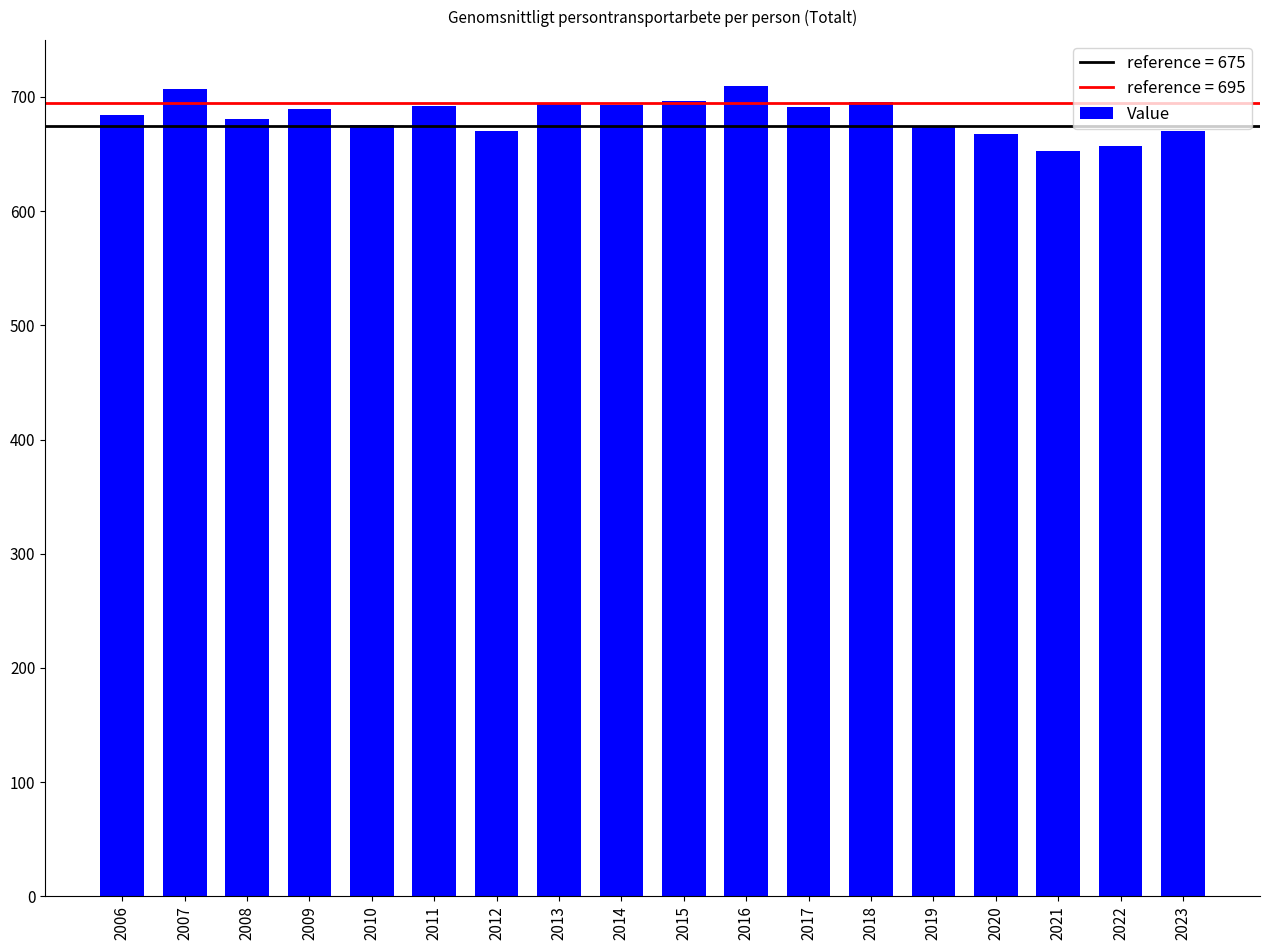

What is the greatest value displayed?

709.8